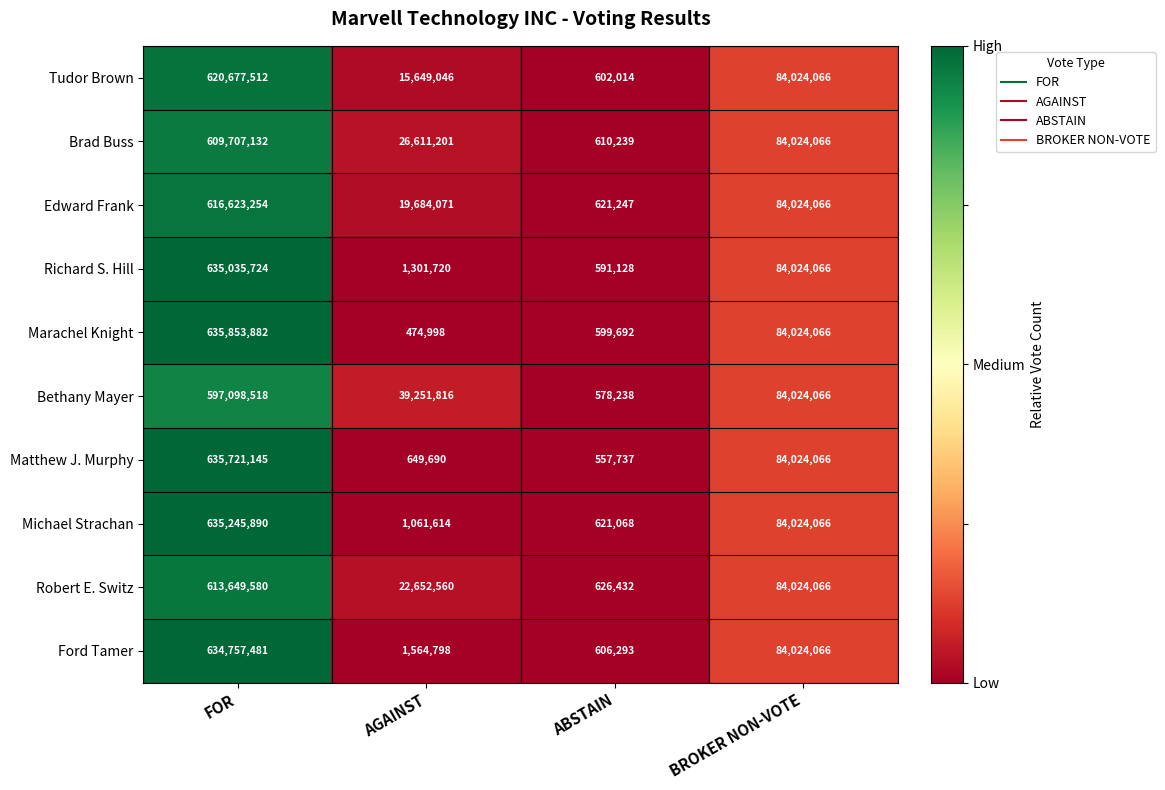

The value of Matthew J. Murphy at AGAINST is 649690. True or false?

True